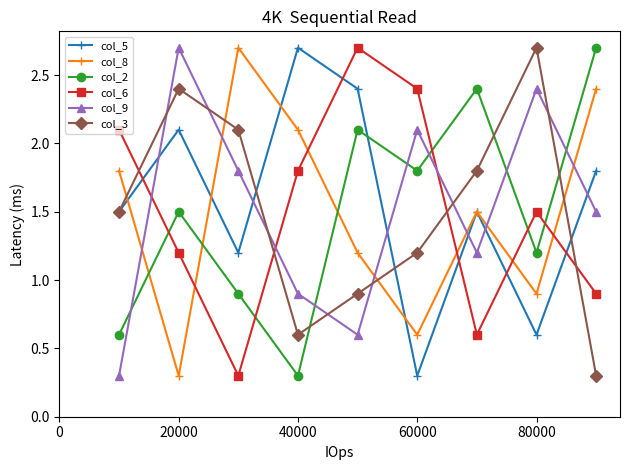

At how many categories does at least one series exceed 1?

9